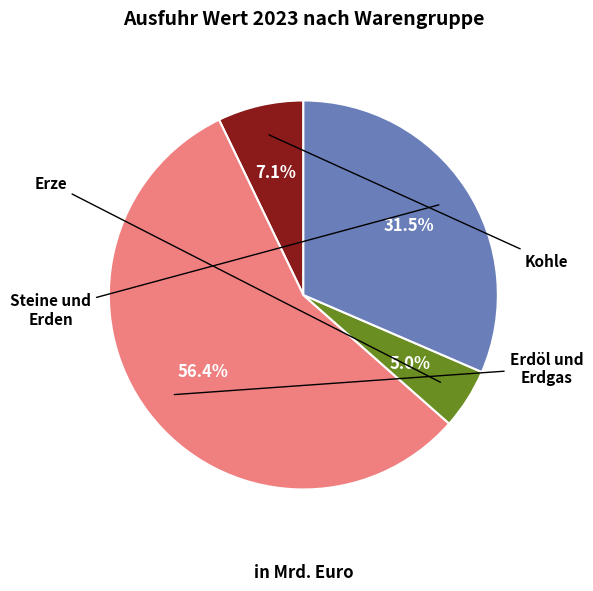

Is there a majority slice in this chart?

Yes